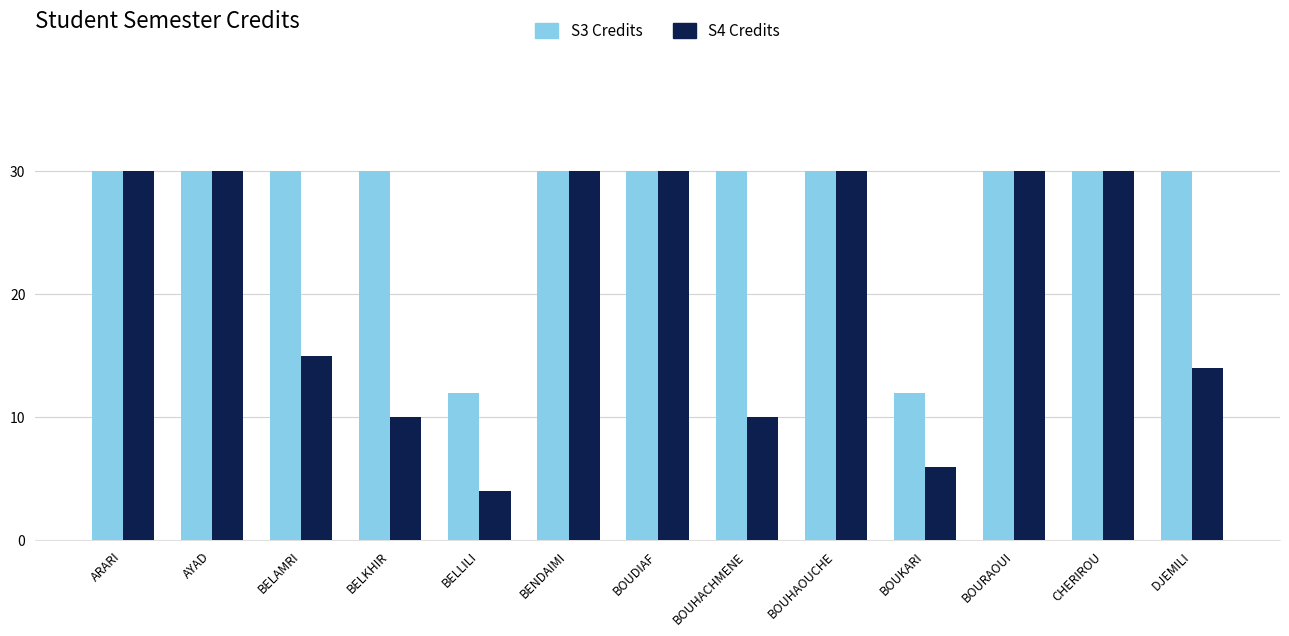

What is the sum of the S4 Credits values at BOUHACHMENE and ARARI?

40